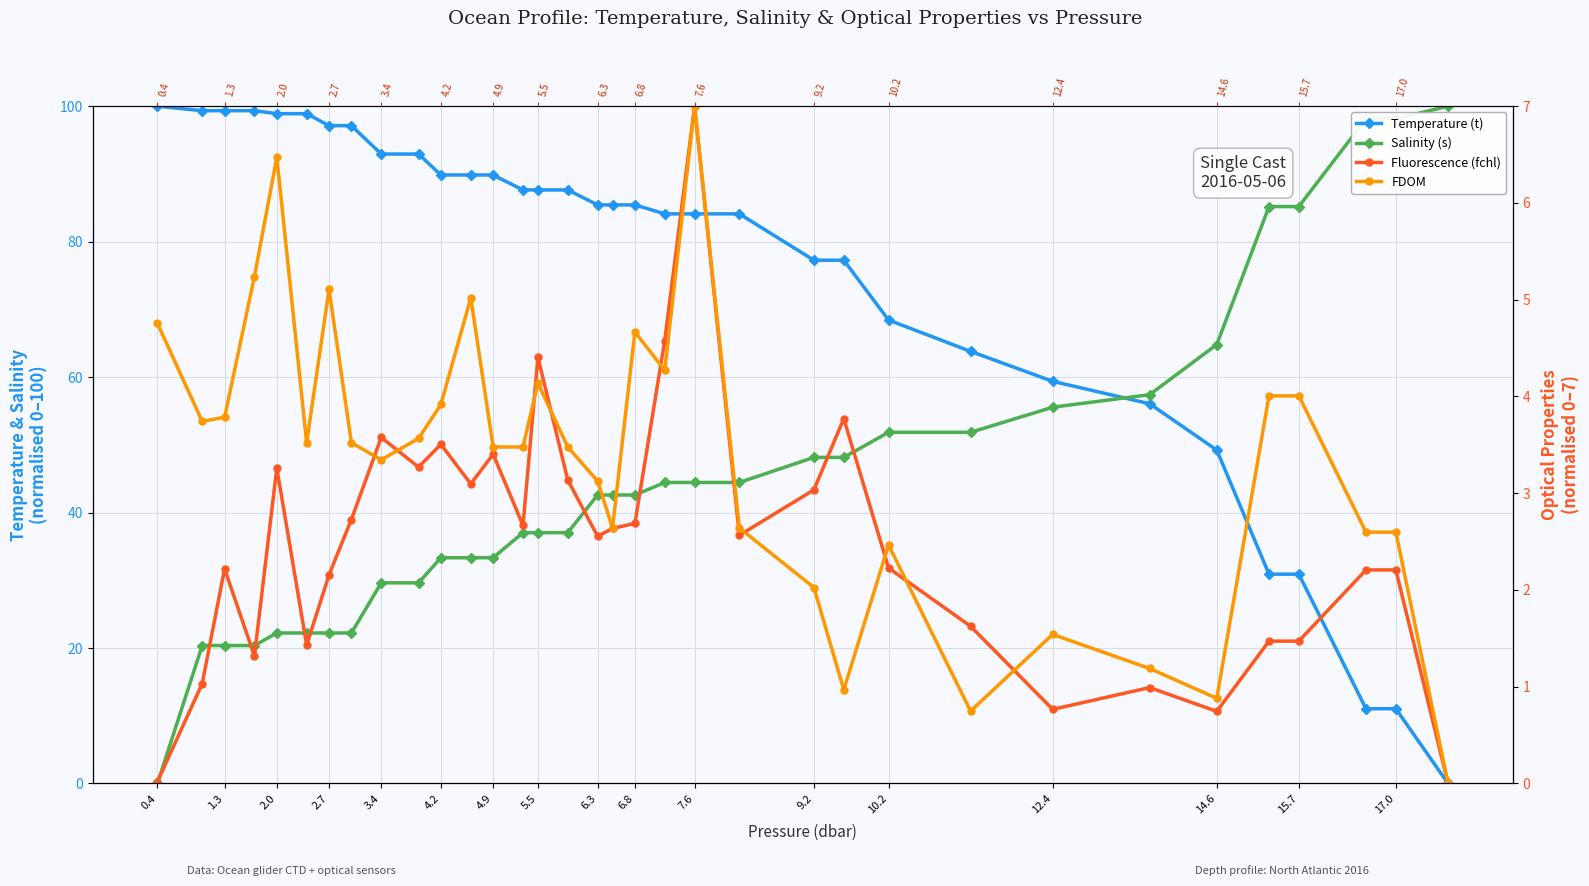

Is the value of Salinity (s) at 4.9 greater than the value of Fluorescence (fchl) at 4.9?

Yes